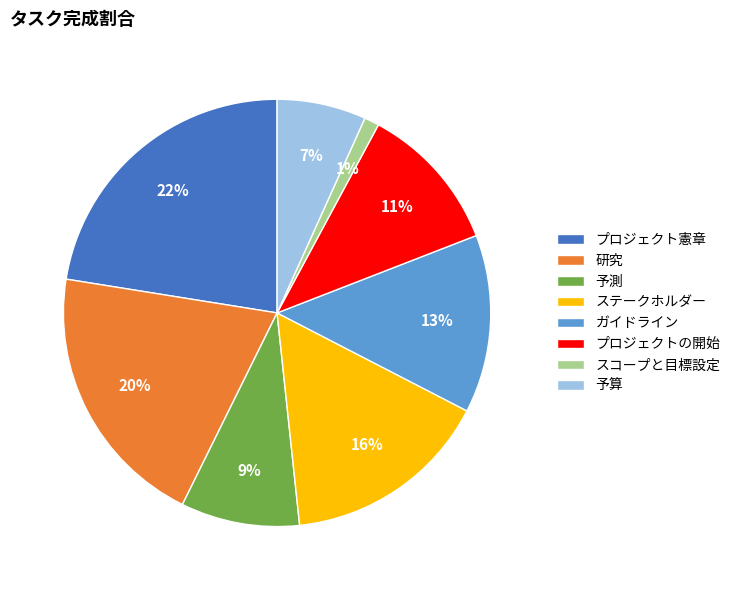

Rank the categories by value from highest to lowest.

プロジェクト憲章, 研究, ステークホルダー, ガイドライン, プロジェクトの開始, 予測, 予算, スコープと目標設定